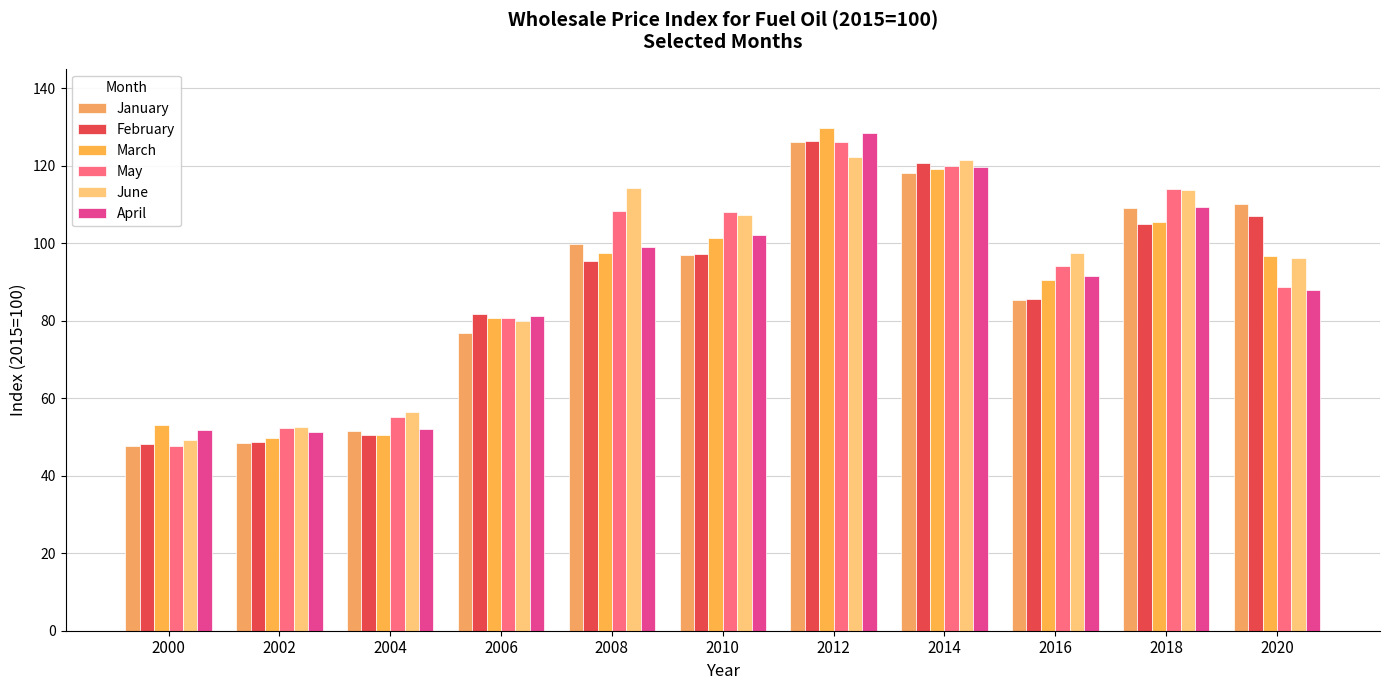

Which series has the largest total across all categories?

June